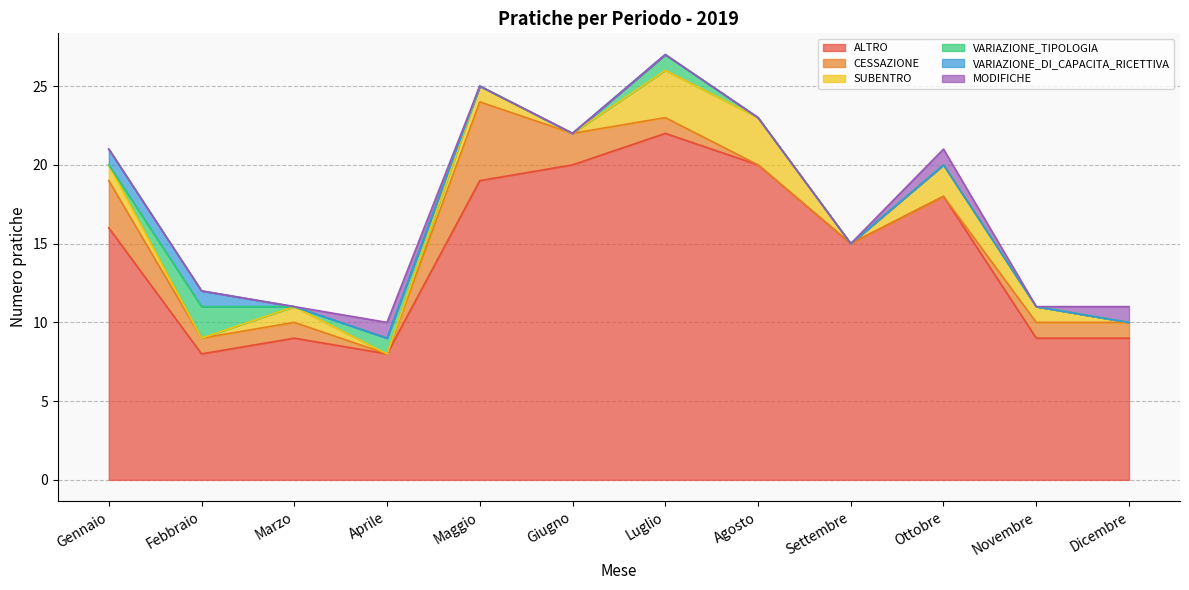

Reading right to left, list all the values displayed in this chart.

ALTRO: 9	9	18	15	20	22	20	19	8	9	8	16
CESSAZIONE: 1	1	0	0	0	1	2	5	0	1	1	3
SUBENTRO: 0	1	2	0	3	3	0	1	0	1	0	1
VARIAZIONE_TIPOLOGIA: 0	0	0	0	0	1	0	0	1	0	2	0
VARIAZIONE_DI_CAPACITA_RICETTIVA: 0	0	0	0	0	0	0	0	0	0	1	1
MODIFICHE: 1	0	1	0	0	0	0	0	1	0	0	0